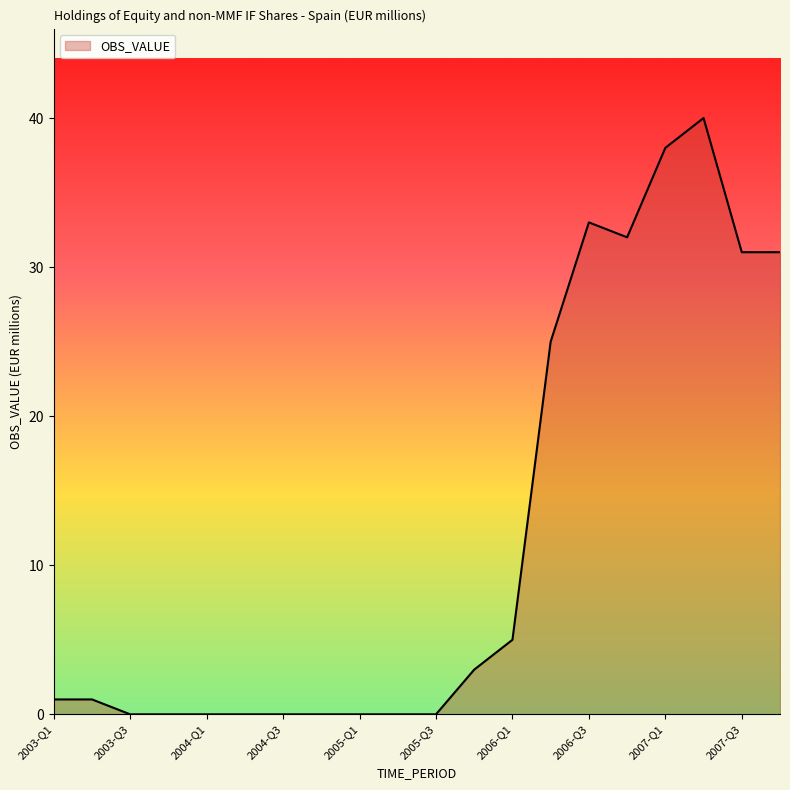

What is the maximum value shown in the chart?

40